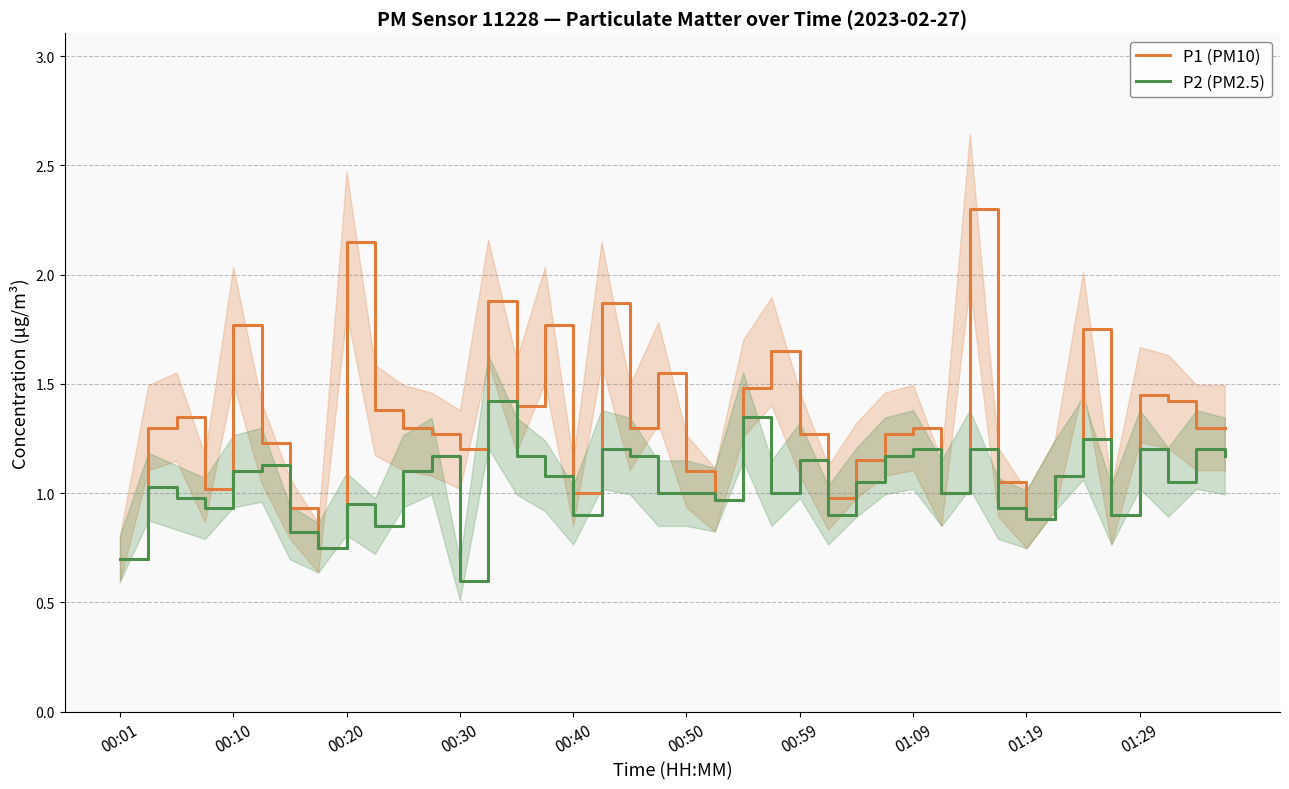

What is the highest value of the P1 (PM10) series?

2.3